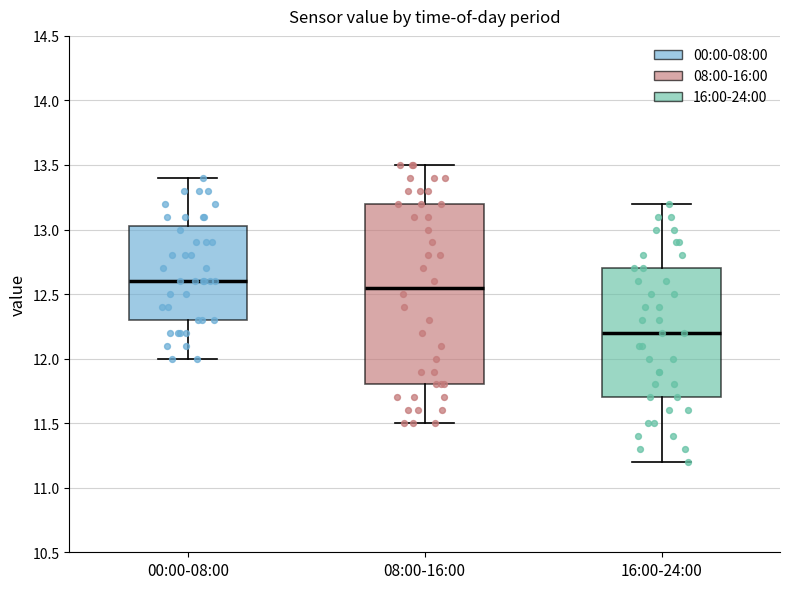

Where is the lower edge of the box for 00:00-08:00 on the y-axis? The values are not printed on the chart, so give them approximately, as read against the axis.

12.30